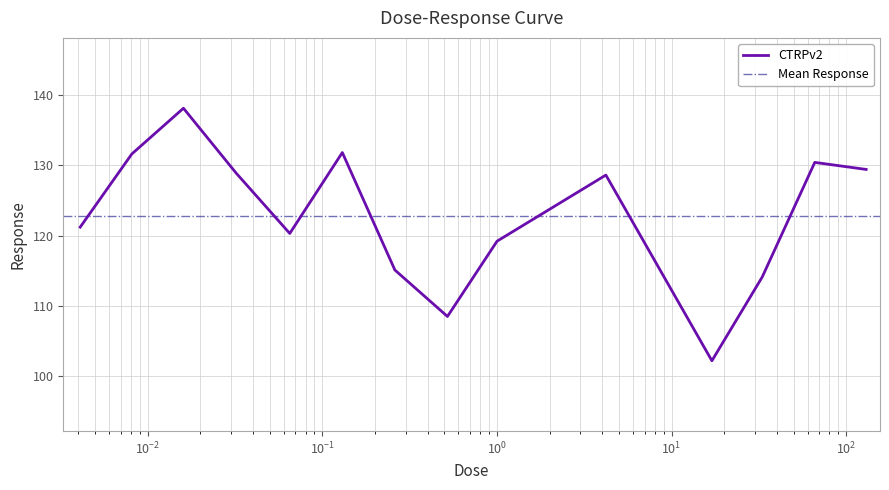

What is the sum of all values?

1719.4